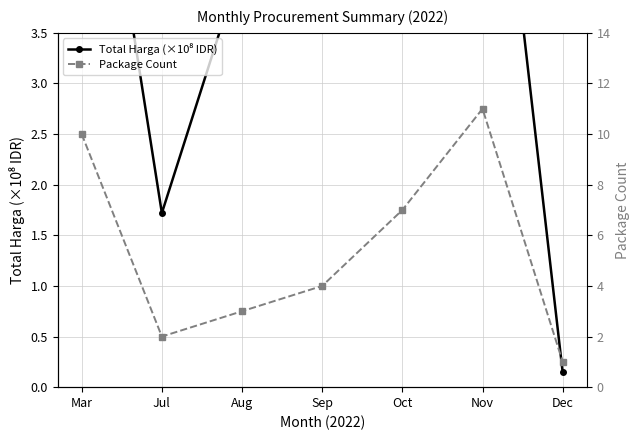

What is the greatest value displayed?

14.8